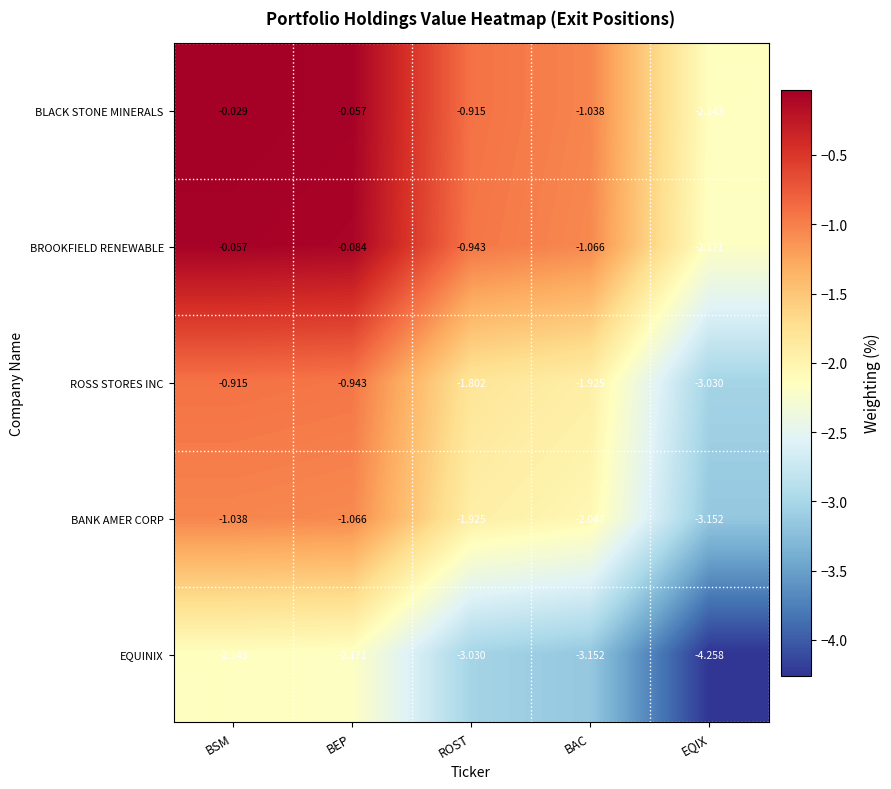

Where does the EQUINIX series first go above -3?

BSM